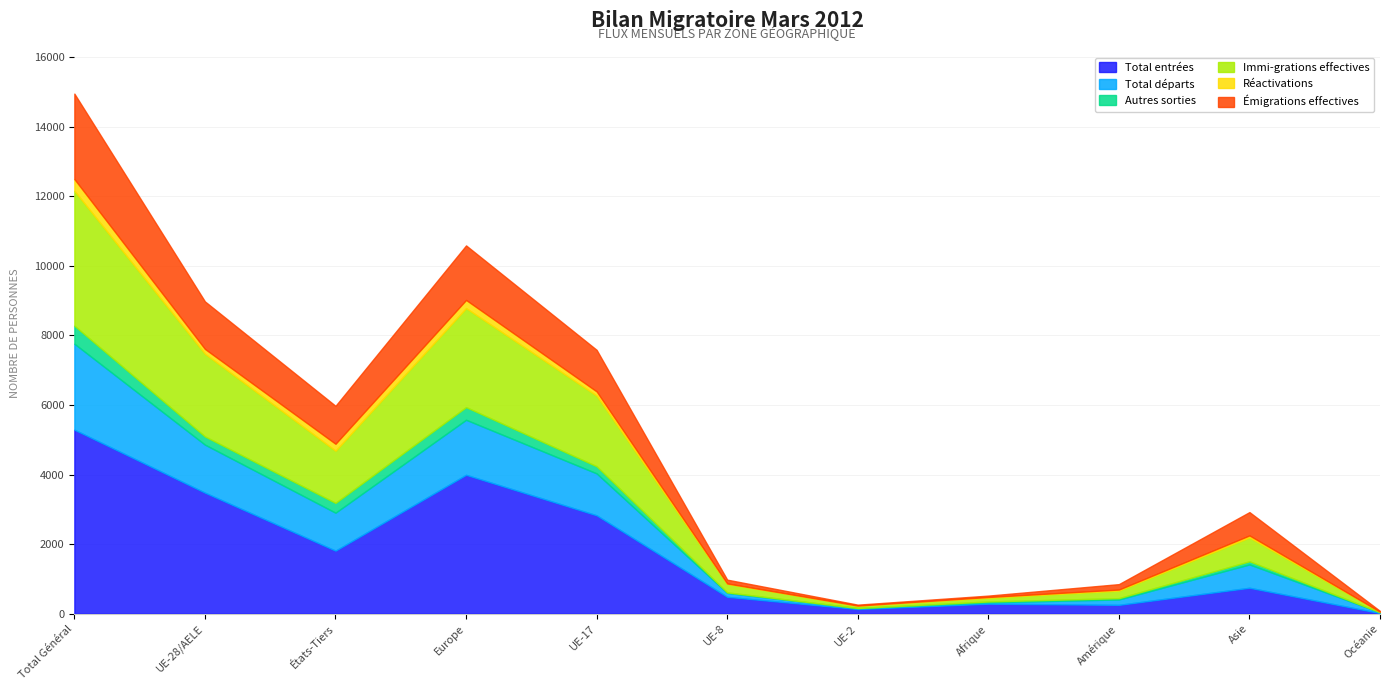

What is the value of the Autres sorties point at the 6th from the left?

16